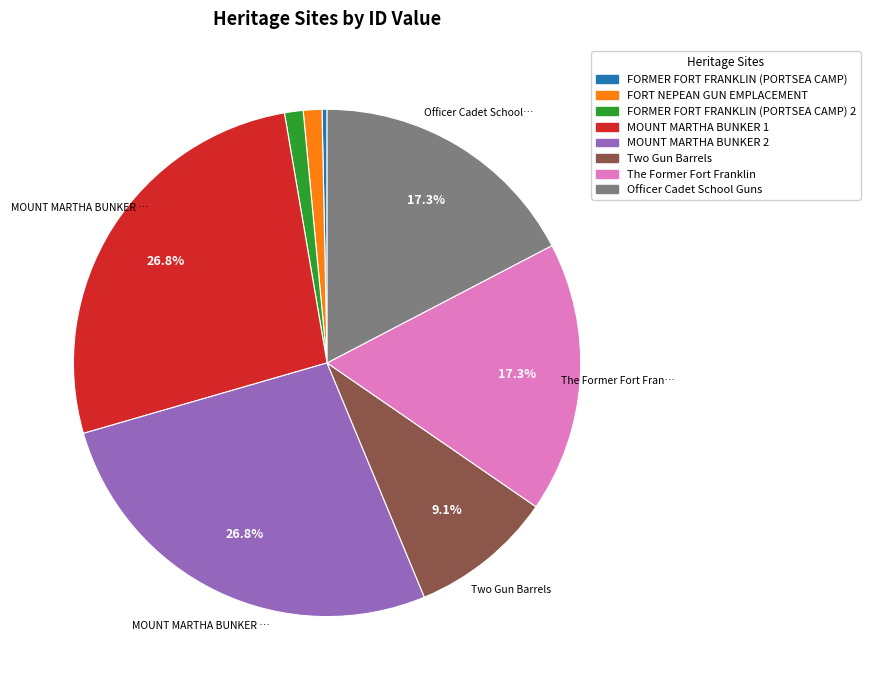

Is there any slice that represents more than half of the pie?

No